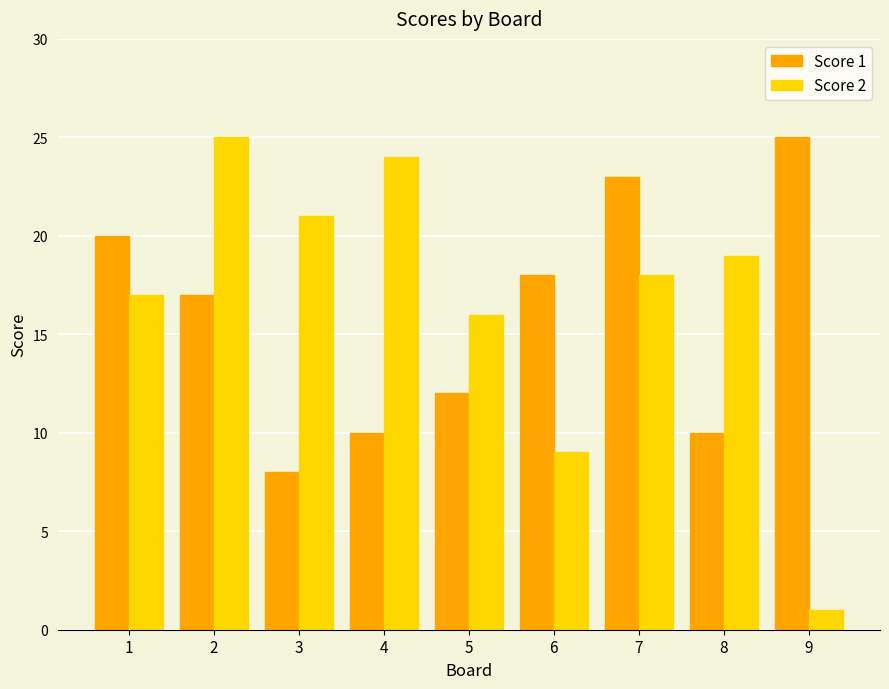

Reading right to left, what are all the values shown in this chart?

Score 1: 9=25	8=10	7=23	6=18	5=12	4=10	3=8	2=17	1=20
Score 2: 9=1	8=19	7=18	6=9	5=16	4=24	3=21	2=25	1=17